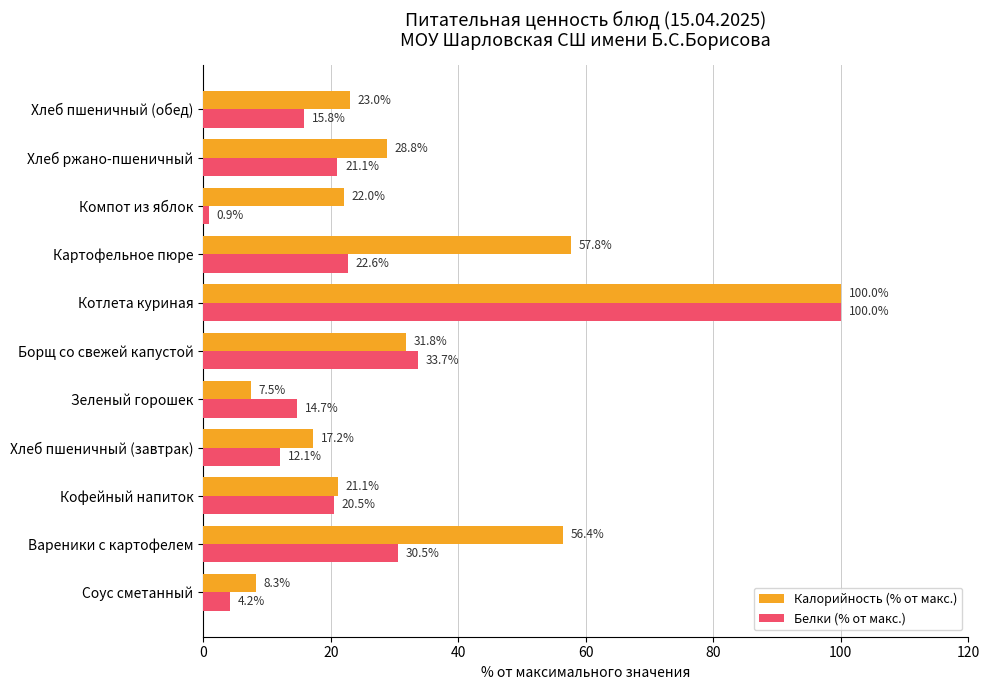

What is the difference between the maximum and second lowest values in the Белки (% от макс.) series?

95.8